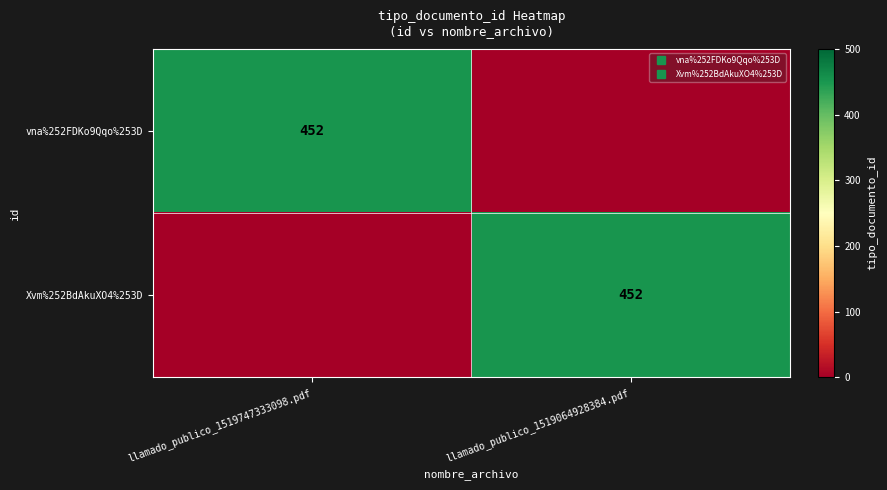

What is the maximum value for vna%252FDKo9Qqo%253D?

452